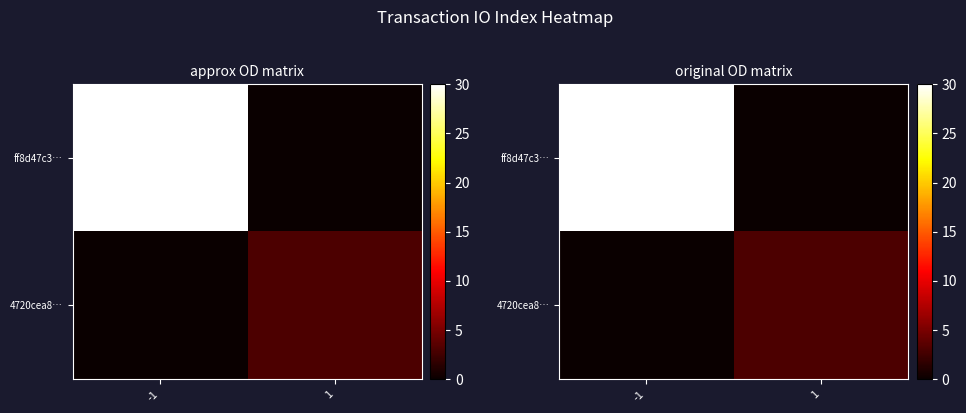

What is the difference between the ff8d47c3… values at -1 and 1?

30